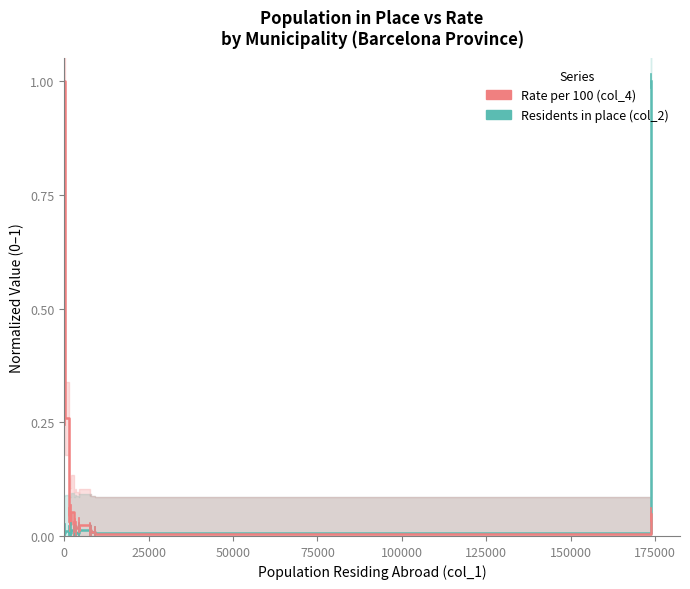

Rank the series by their maximum value, from lowest to highest.

Residents in place (col_2), Rate per 100 (col_4)